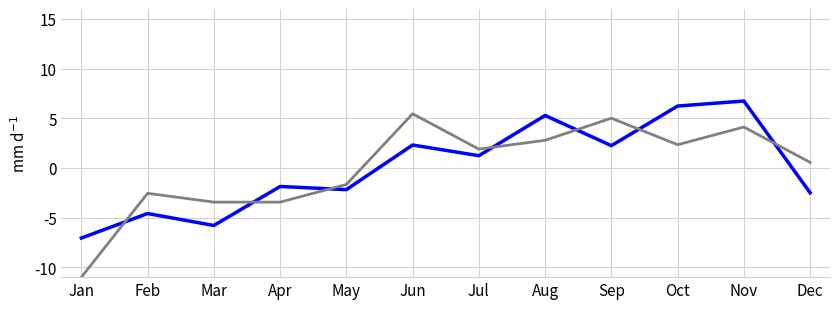

What is the smallest value displayed?

-11.0